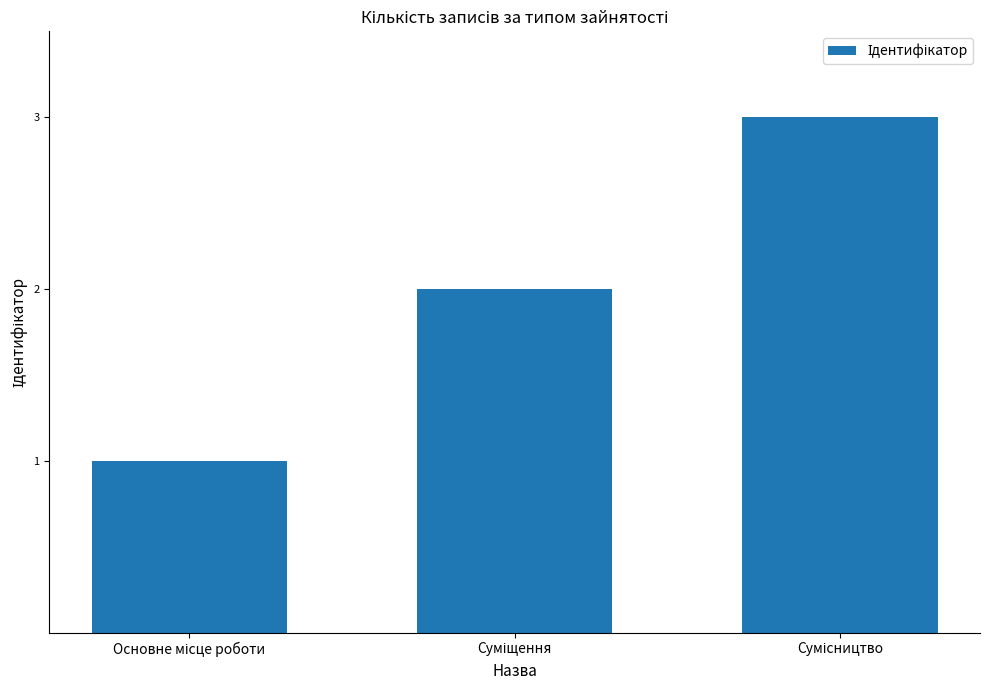

What is the sum of all values?

6